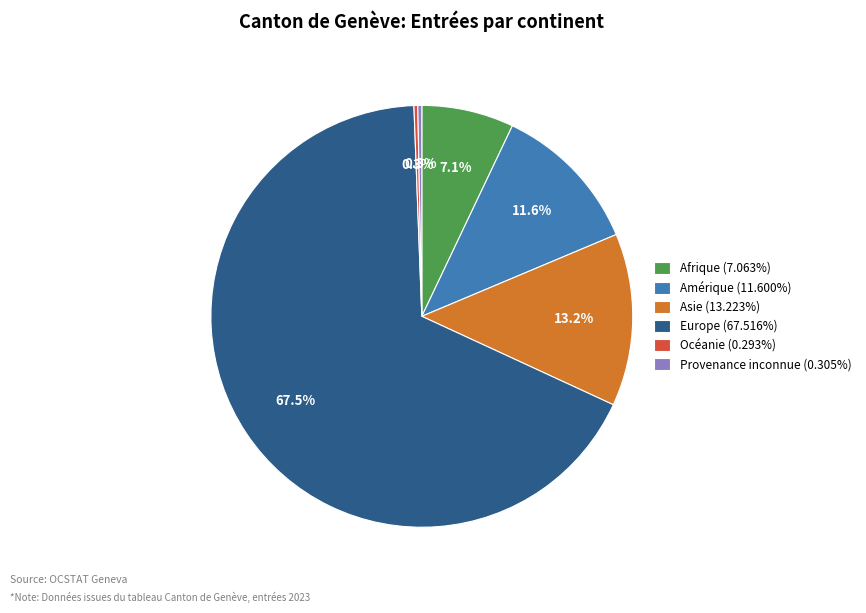

Does any single category account for the majority?

Yes